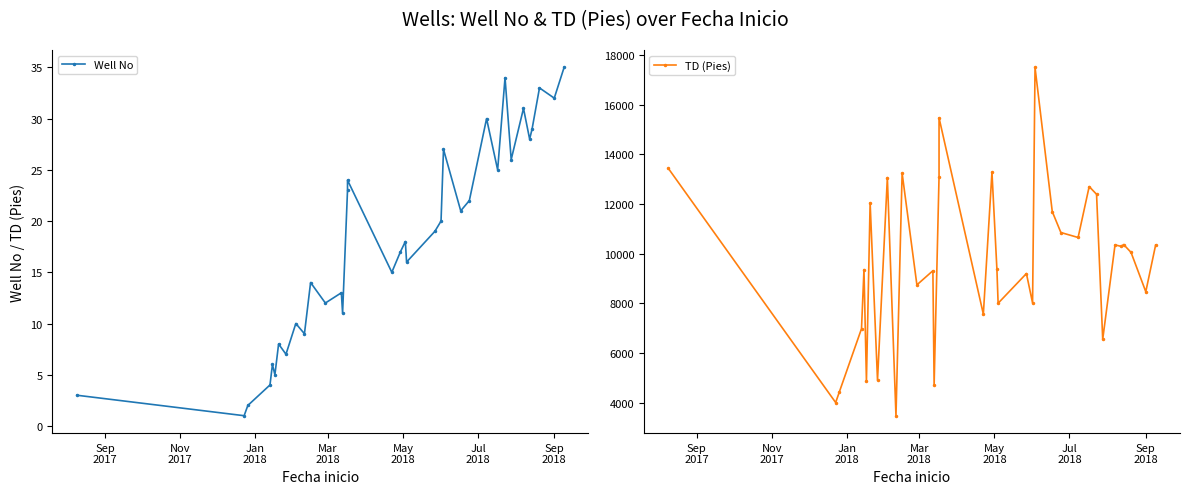

Which series has the largest range (max minus min)?

TD (Pies)